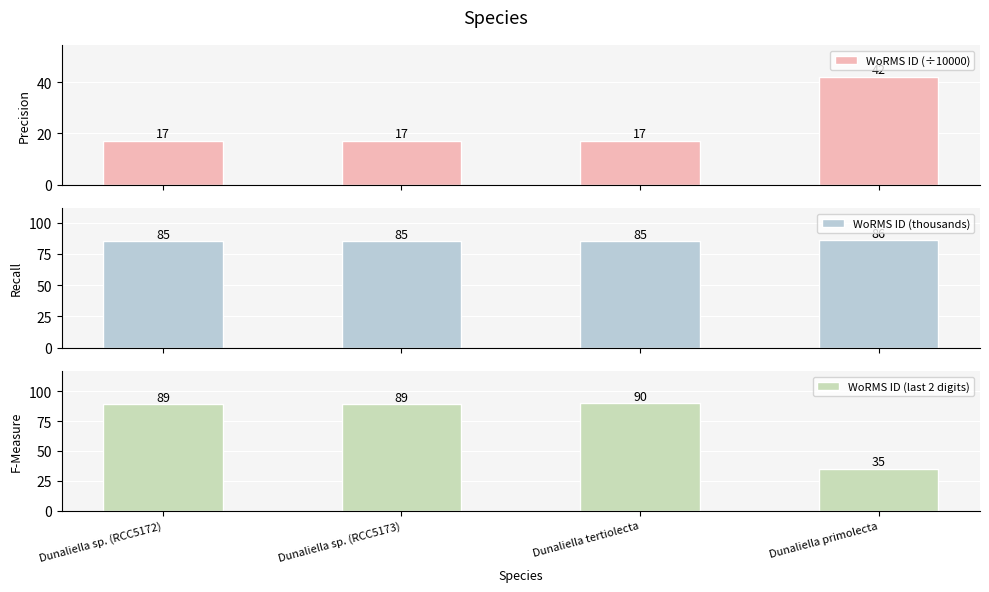

What are all the series names shown in the legend?

WoRMS ID (÷10000), WoRMS ID (thousands), WoRMS ID (last 2 digits)